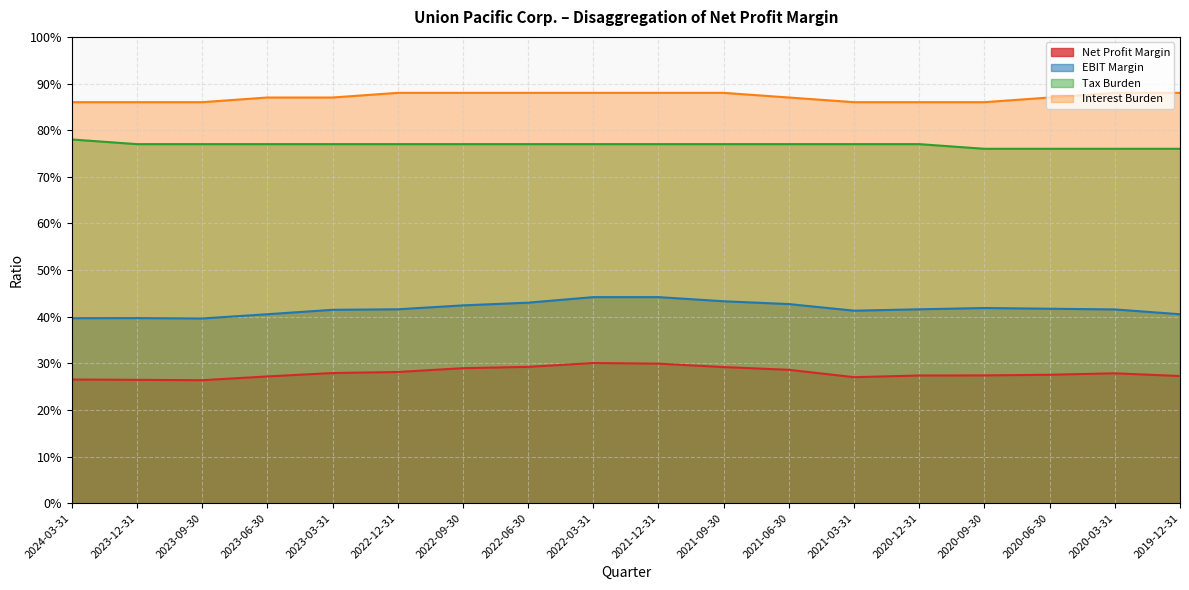

Is it true that Tax Burden equals 0.8 at 2023-09-30?

True